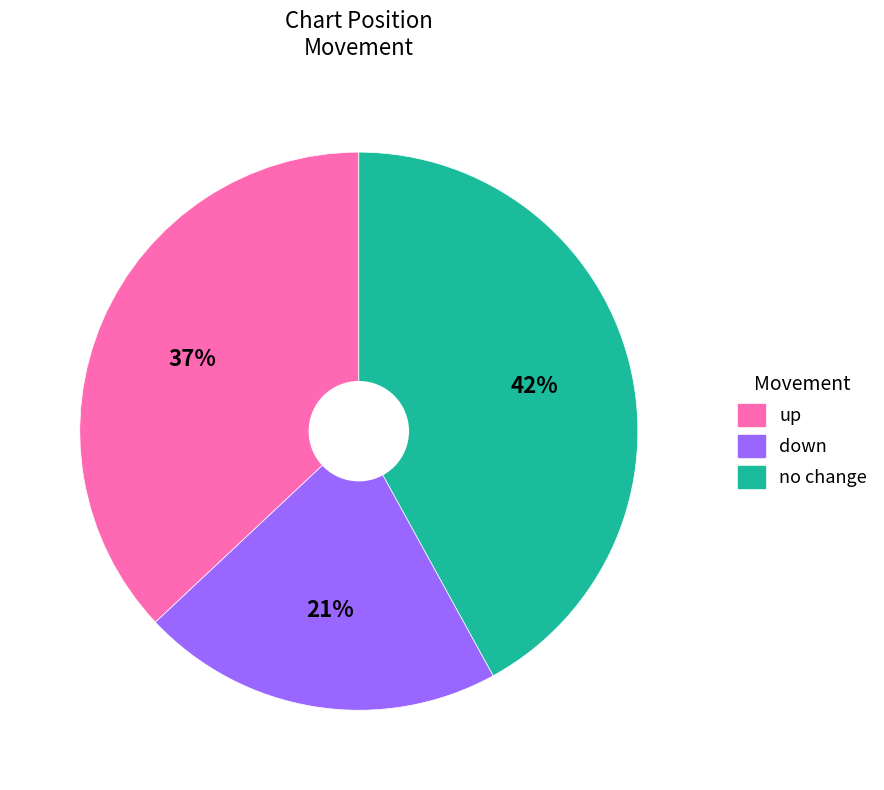

What is the ratio of the value at down to the value at up?

0.6